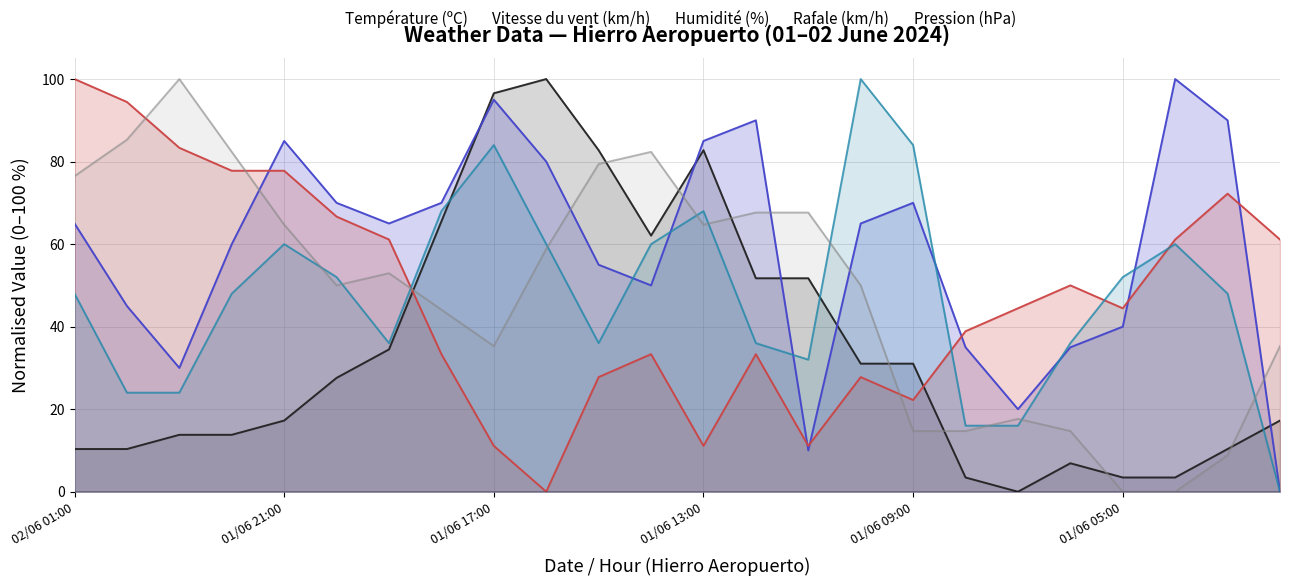

What is the difference between the Rafale (km/h) values at 01/06 13:00 and 01/06 17:00?

16.0